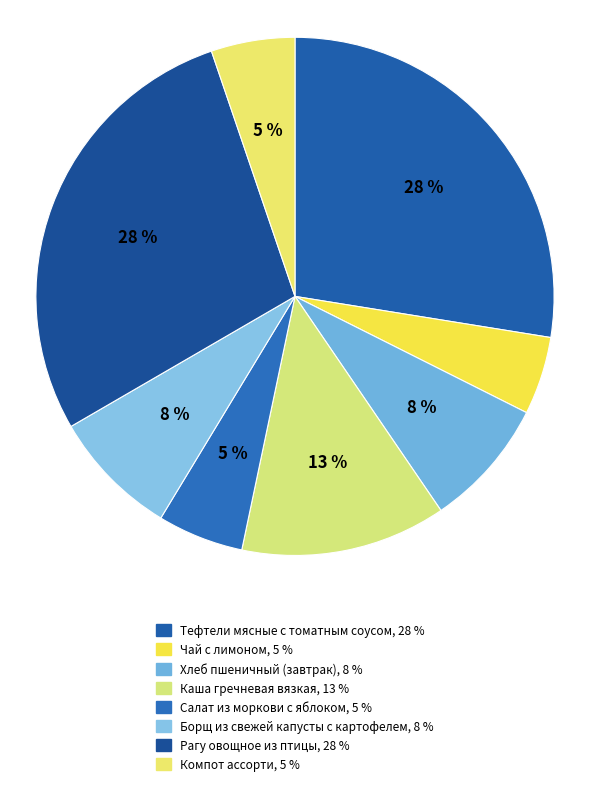

The Каша гречневая вязкая slice represents 13% of the pie. True or false?

True